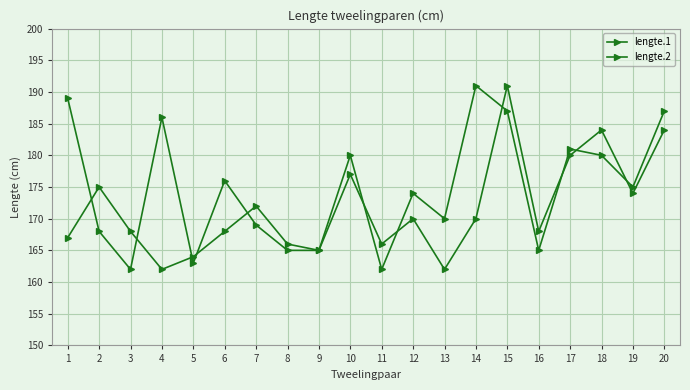

Count the number of categories in the chart.

20